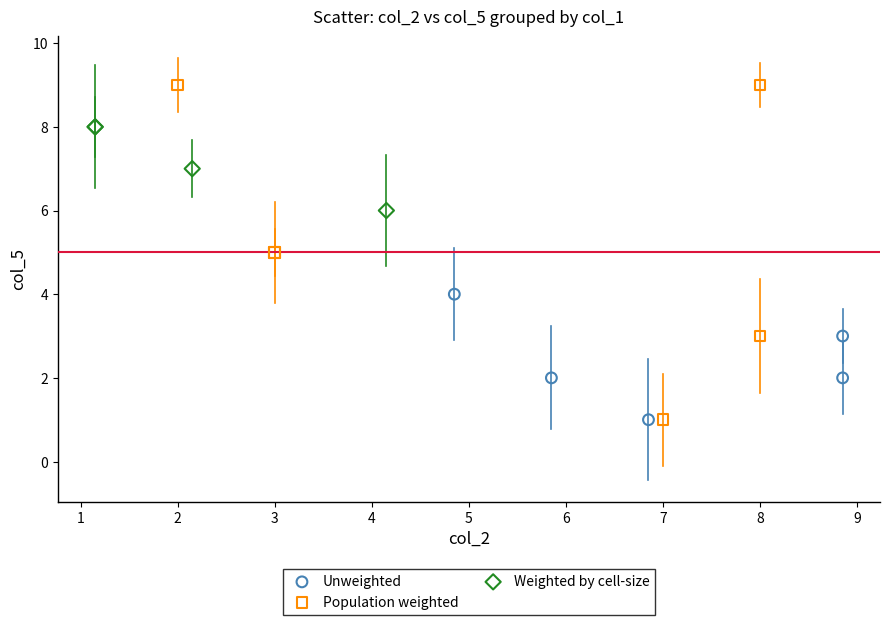

What are all the series names shown in the legend?

Unweighted, Population weighted, Weighted by cell-size